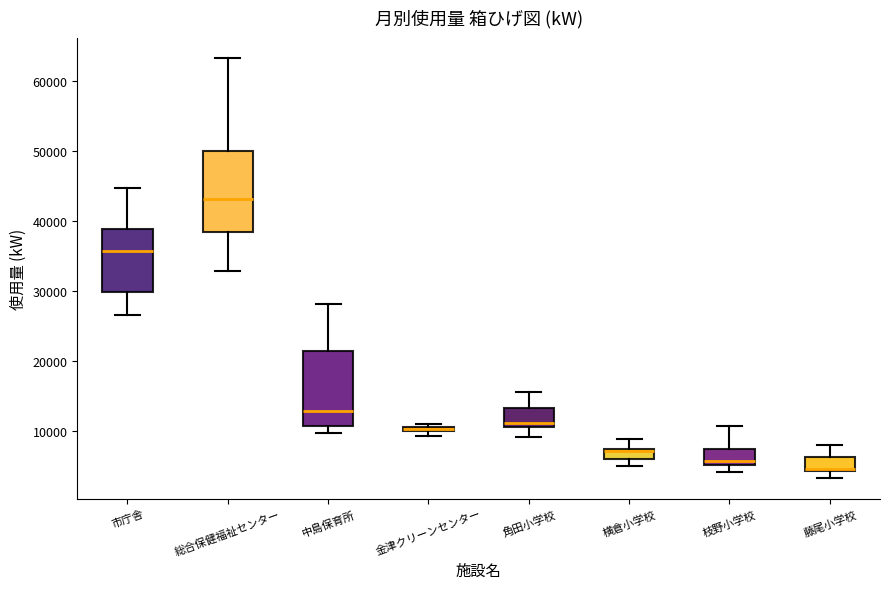

Where does the upper whisker of the box for 藤尾小学校 end on the y-axis? The values are not printed on the chart, so give them approximately, as read against the axis.

8000